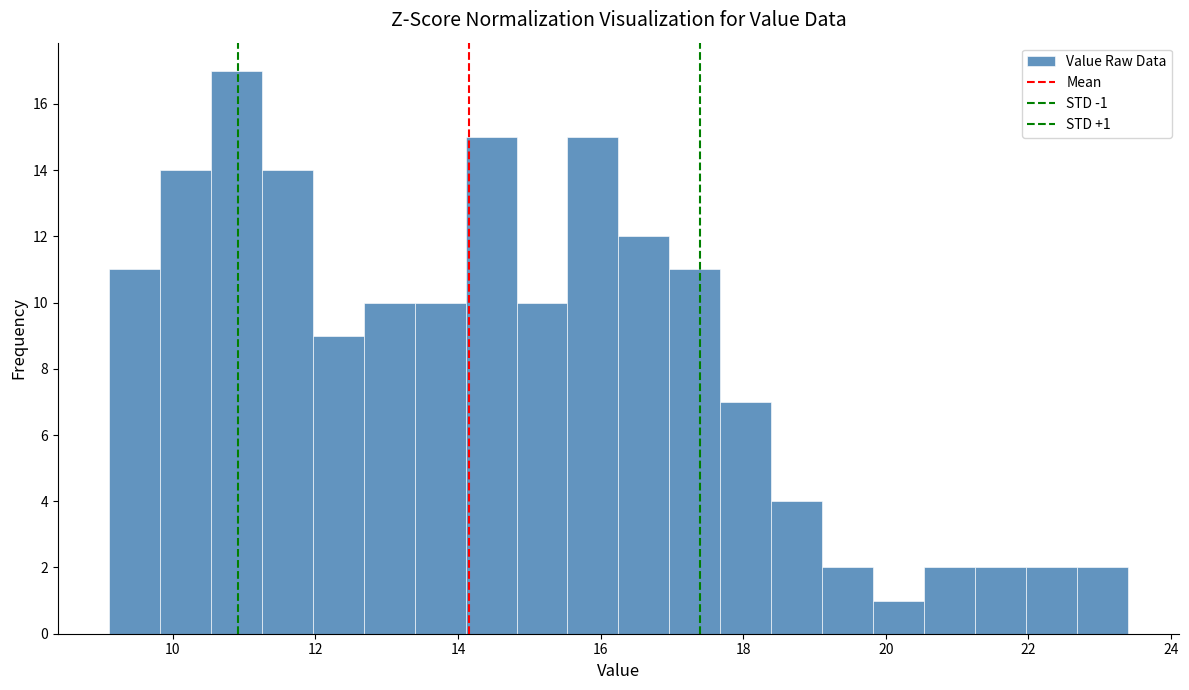

Read against the x-axis, roughly where is the centre of the tallest bar?

10.8